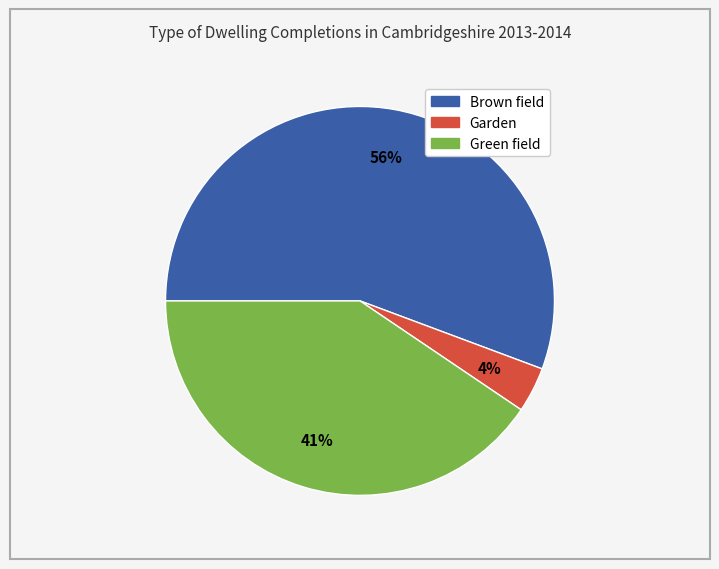

To the nearest percent, what is the average slice percentage?

33%